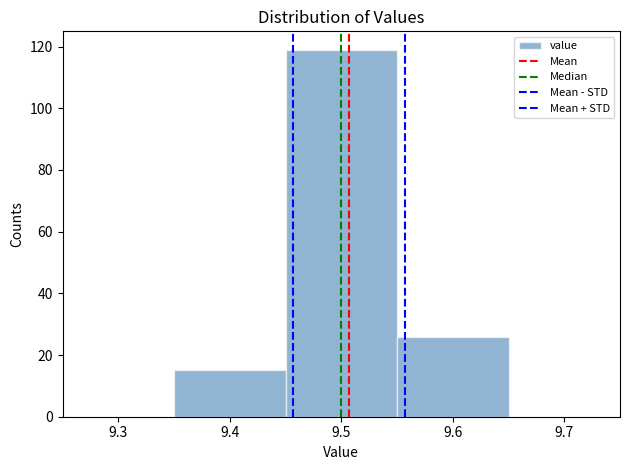

Reading left to right, list every bar in this chart as the range it spans on the x-axis followed by its height. The values are not printed on the chart, so give them approximately, as read against the axis.

9.35 to 9.45: 16
9.45 to 9.55: 120
9.55 to 9.65: 26
9.65 to 9.75: 0